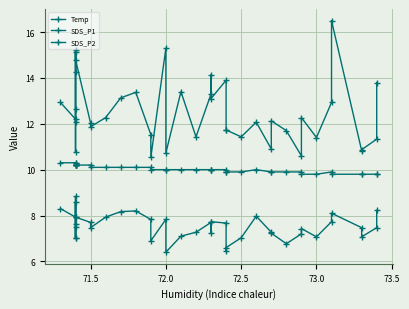

What is the minimum value for SDS_P1?

10.5